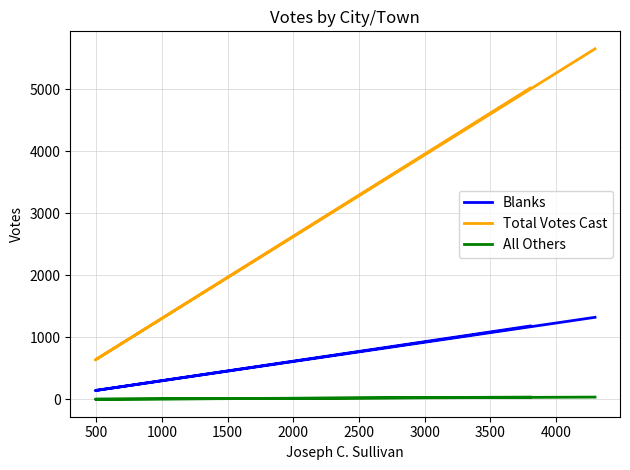

Which series has the largest range (max minus min)?

Total Votes Cast